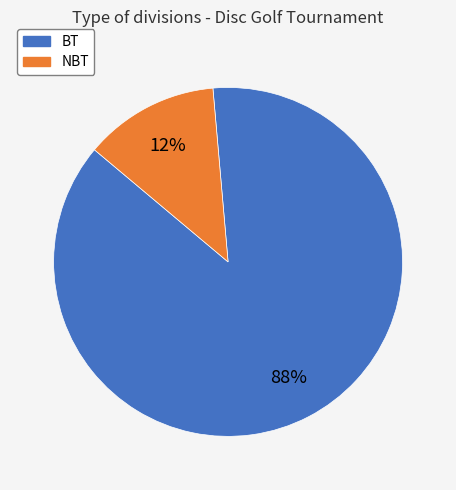

Rank the categories by value from lowest to highest.

NBT, BT